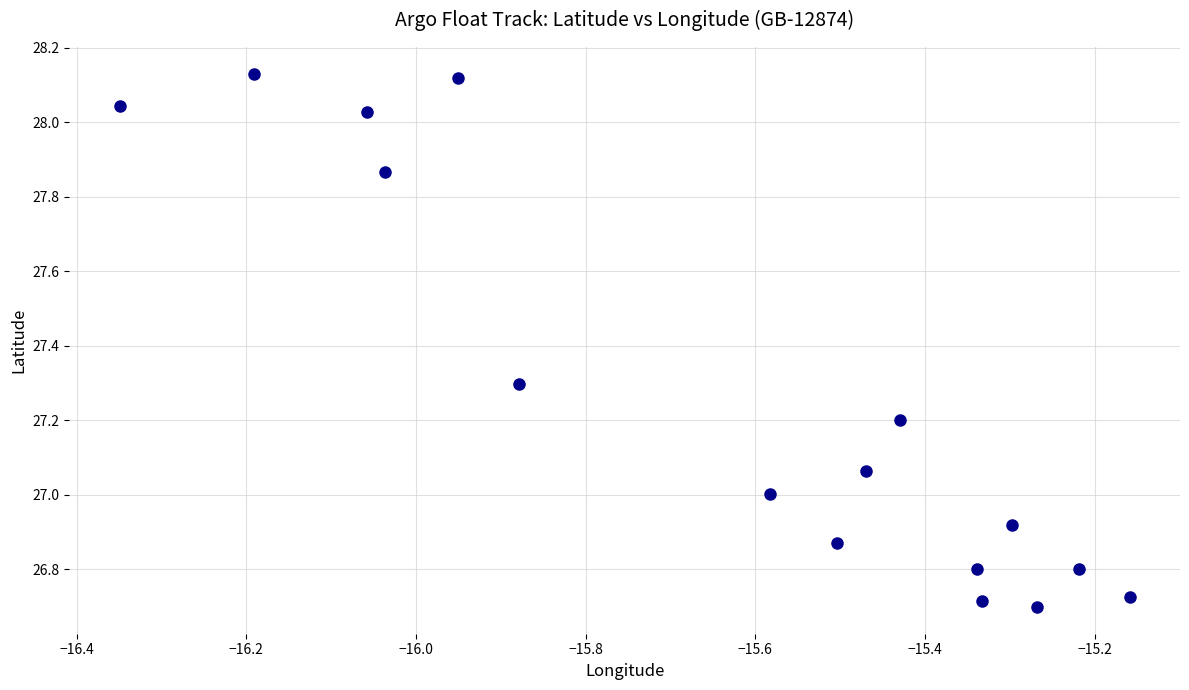

What is the range of Y values (max minus min)?

1.4